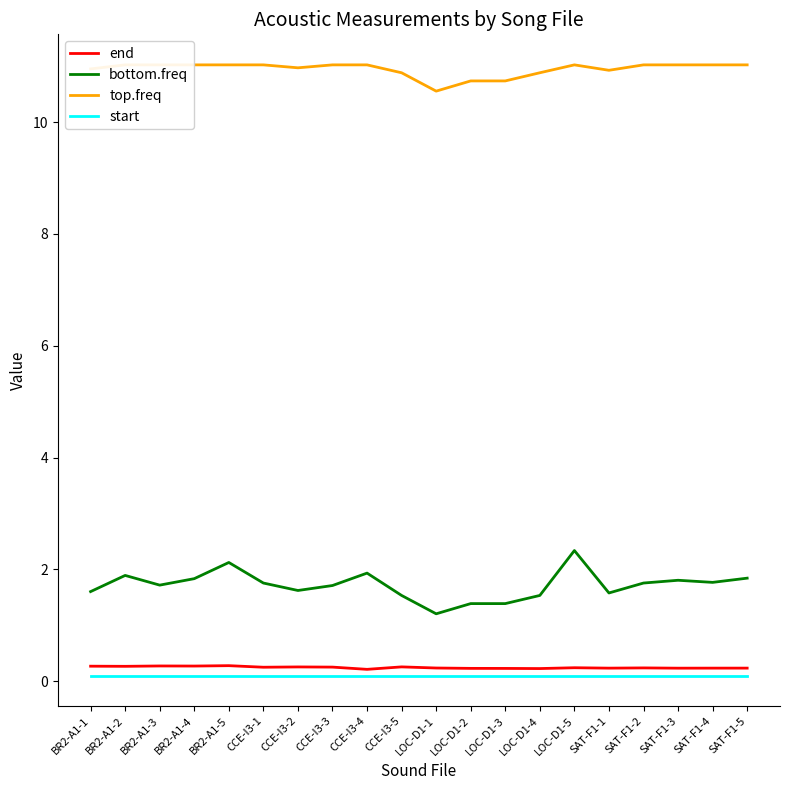

How many categories are shown in the chart?

20